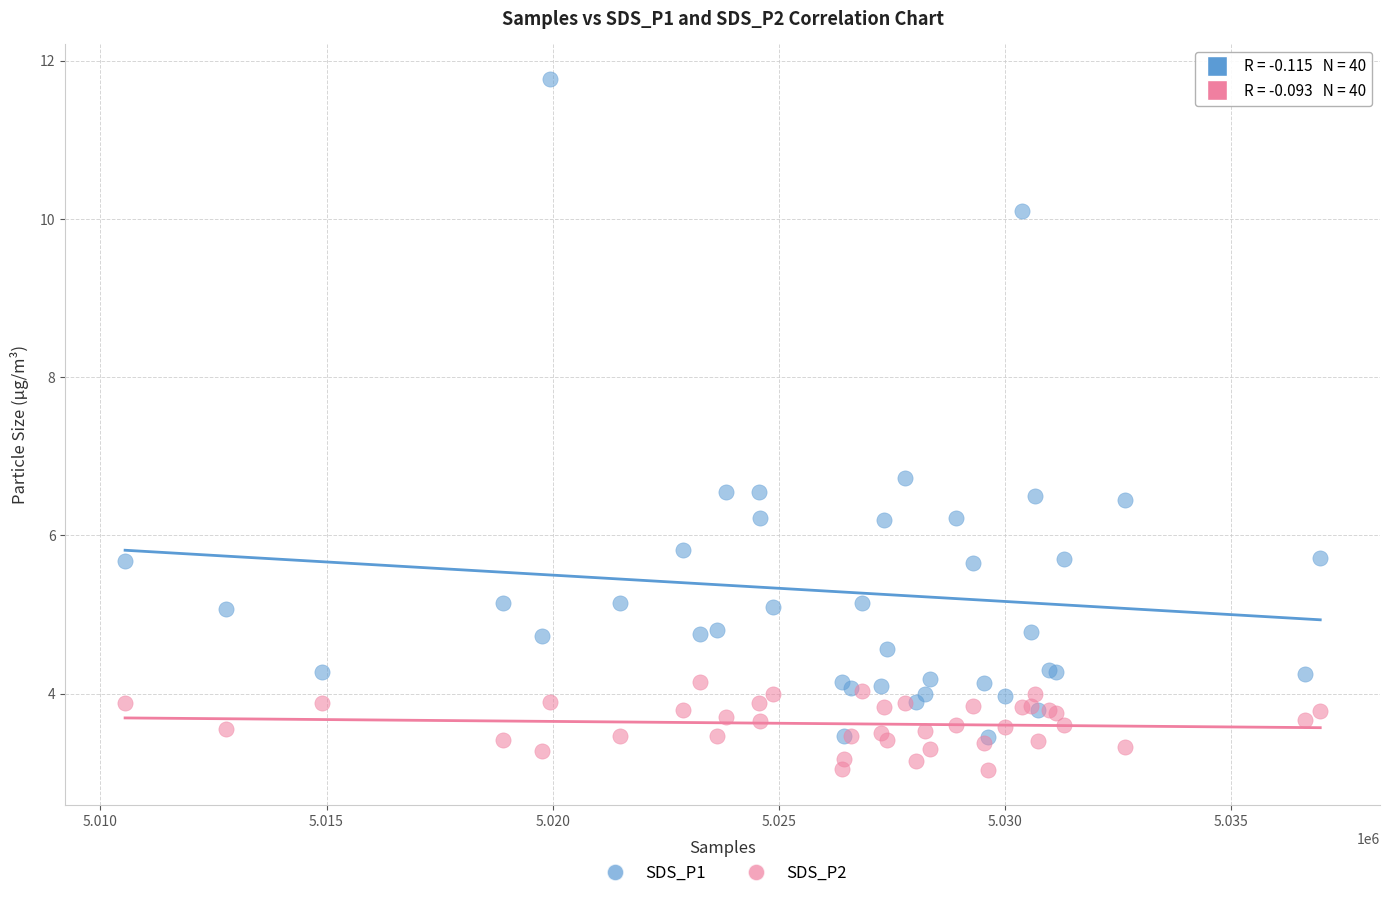

Which series contains the lowest Y value?

SDS_P2